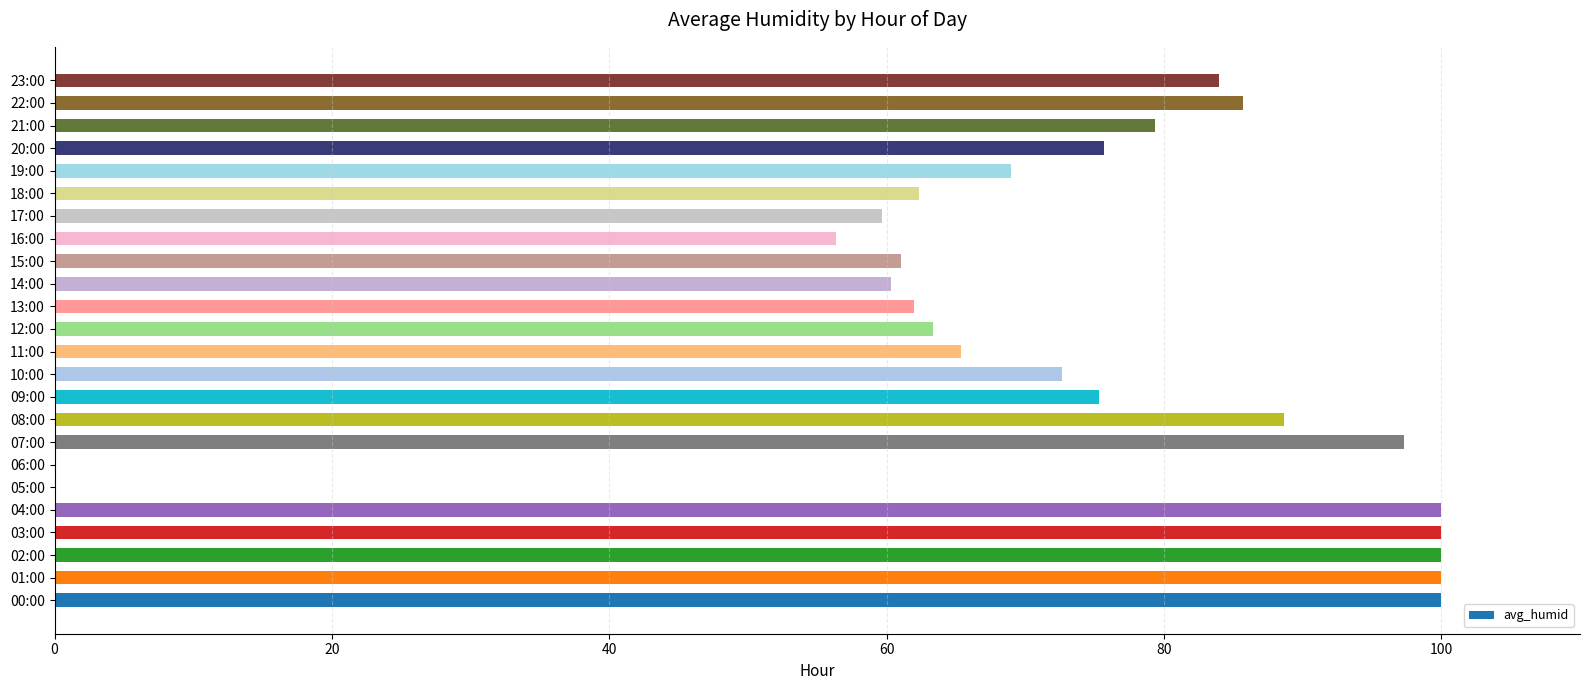

Between 11:00 and 00:00, which is larger?

00:00